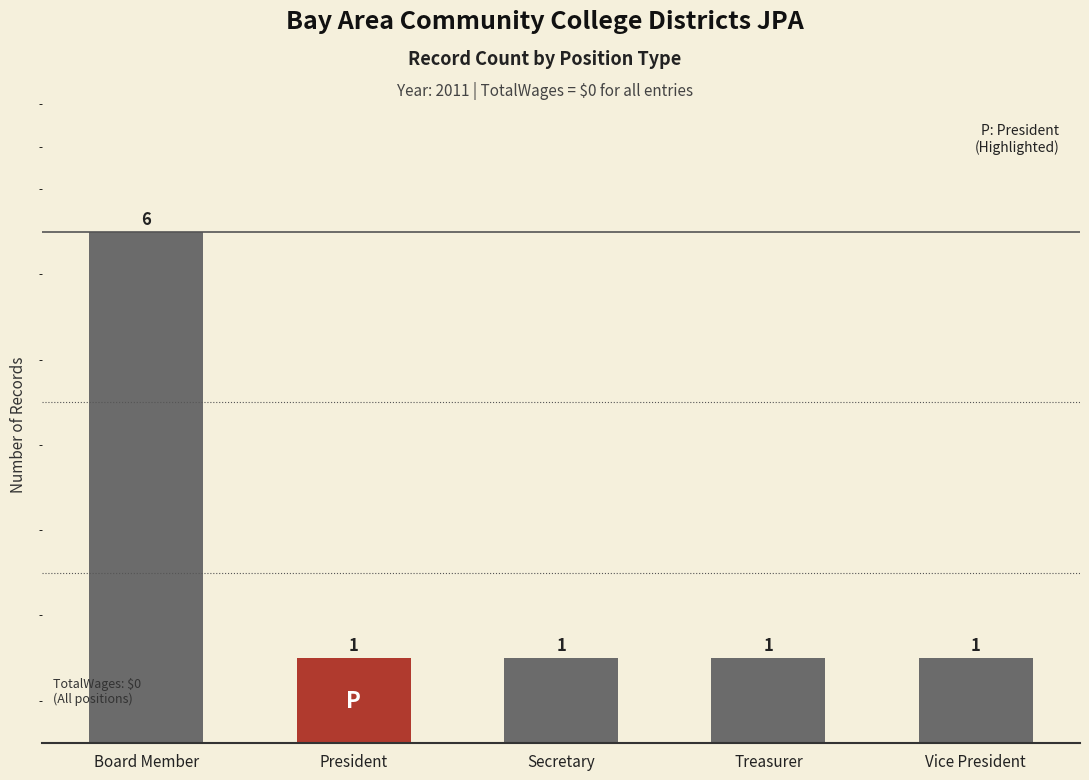

What is the value of the 5th bar from the left?

1